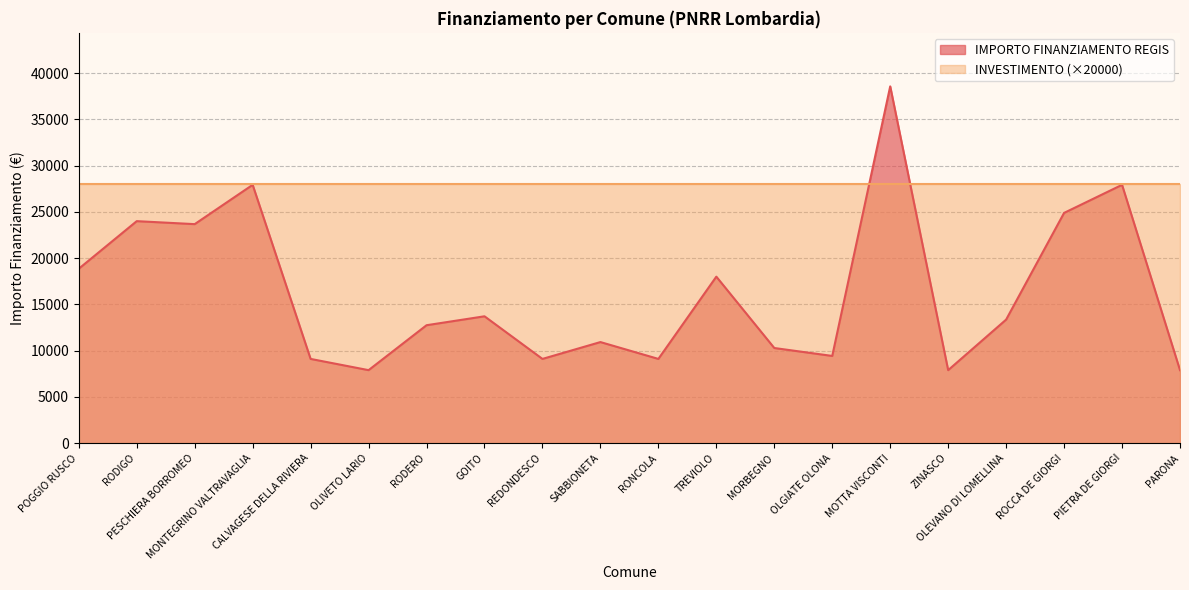

Rank the categories by value from highest to lowest.

MOTTA VISCONTI, MONTEGRINO VALTRAVAGLIA, PIETRA DE GIORGI, ROCCA DE GIORGI, RODIGO, PESCHIERA BORROMEO, POGGIO RUSCO, TREVIOLO, GOITO, OLEVANO DI LOMELLINA, RODERO, SABBIONETA, MORBEGNO, OLGIATE OLONA, CALVAGESE DELLA RIVIERA, REDONDESCO, RONCOLA, OLIVETO LARIO, ZINASCO, PARONA